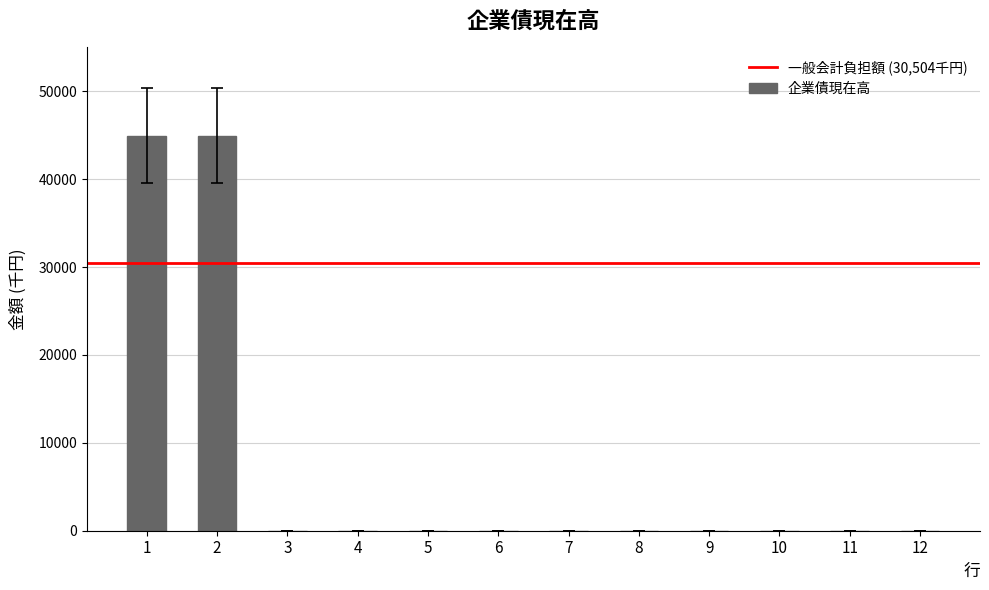

The value at 1 is 65014. True or false?

False